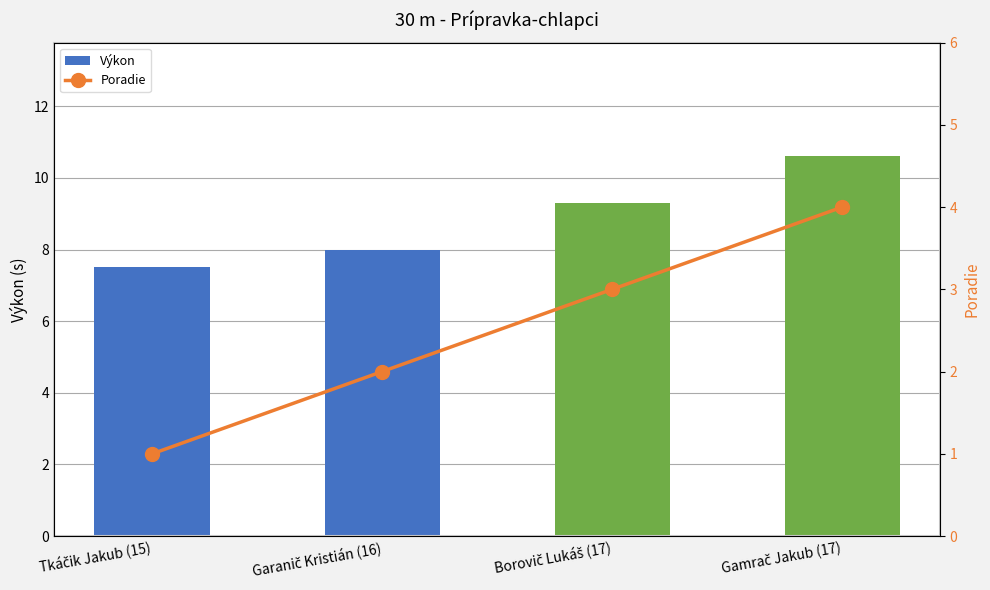

Is it true that Poradie equals 2.0 at Garanič Kristián (16)?

True